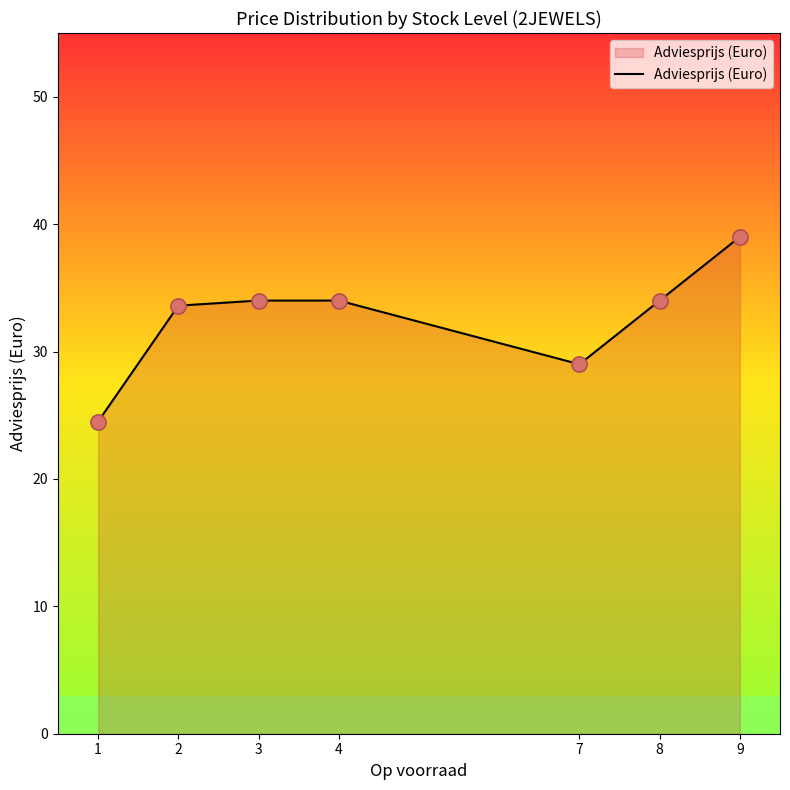

What is the change in value from 1 to 7?

+4.5